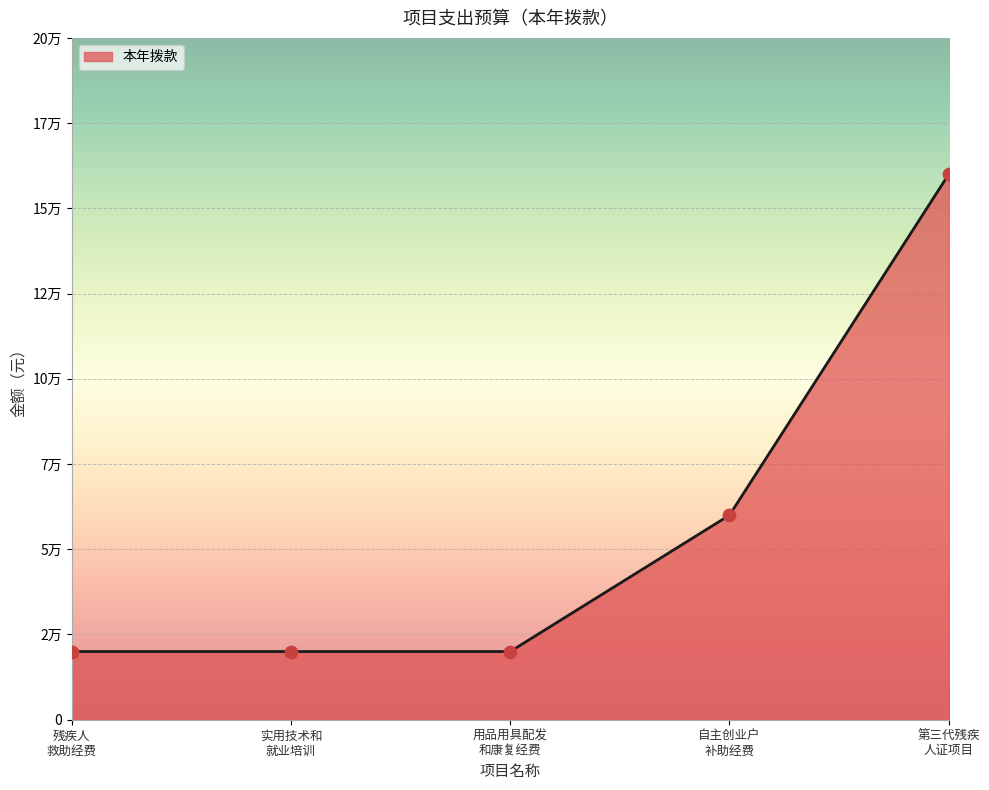

Does the chart have visible grid lines?

Yes